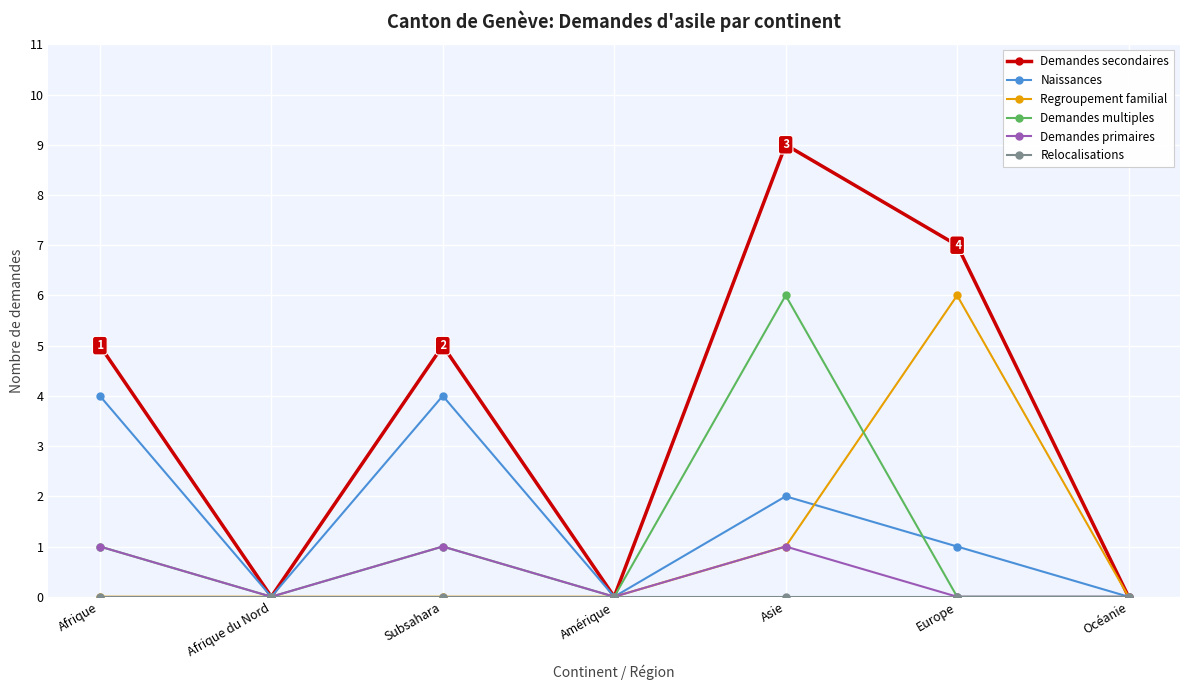

What is the maximum value shown in the chart?

9